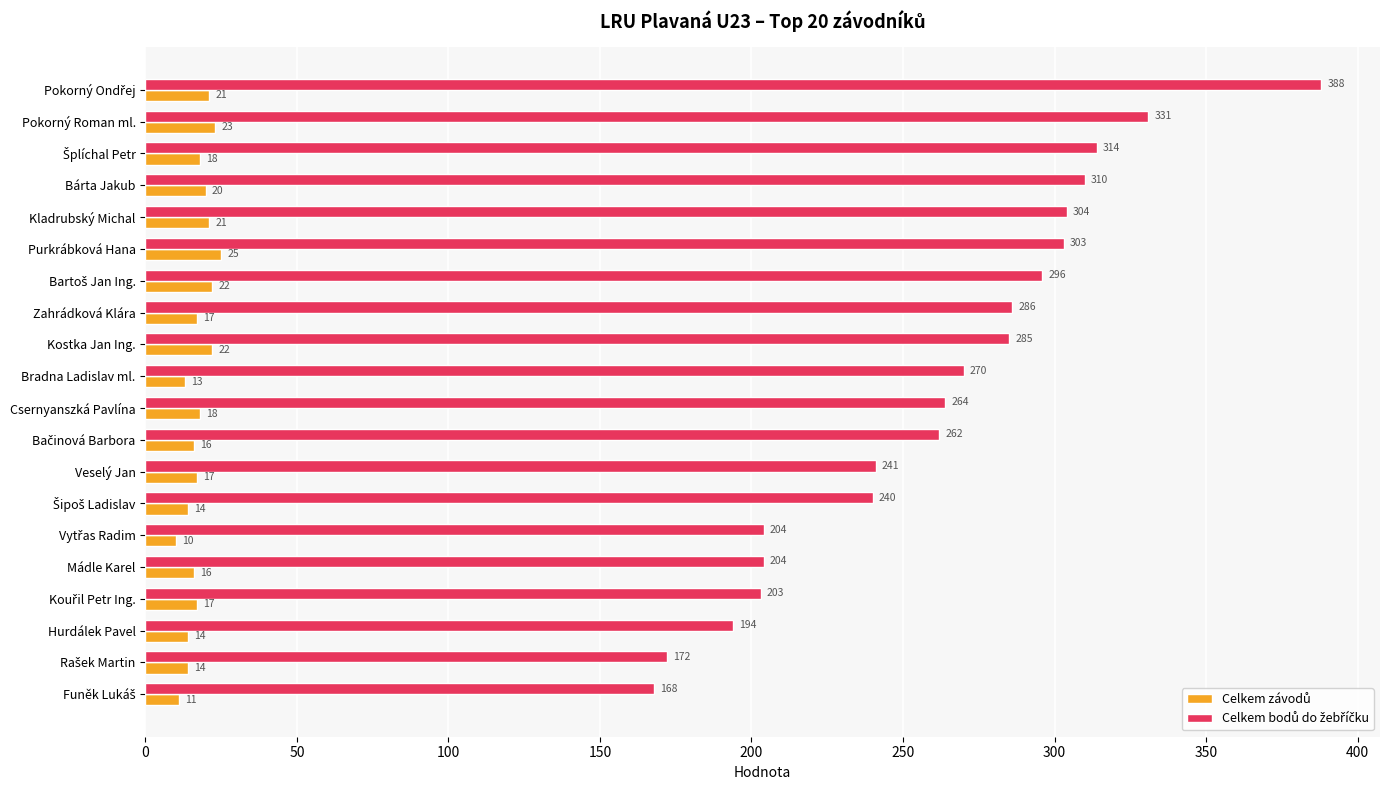

What is the difference between the highest and lowest values at Csernyanszká Pavlína?

246